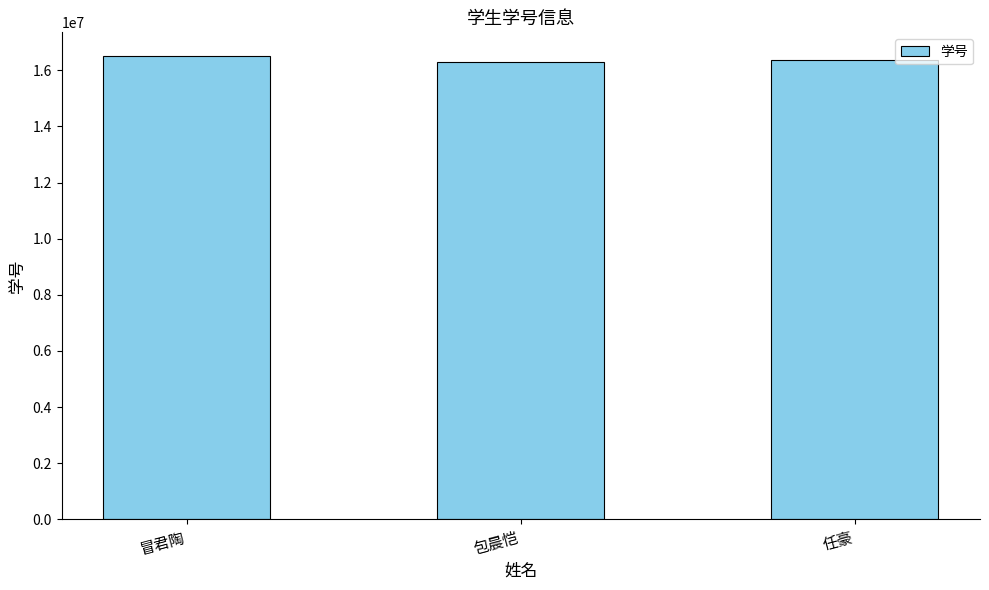

What is the minimum value shown in the chart?

16290146